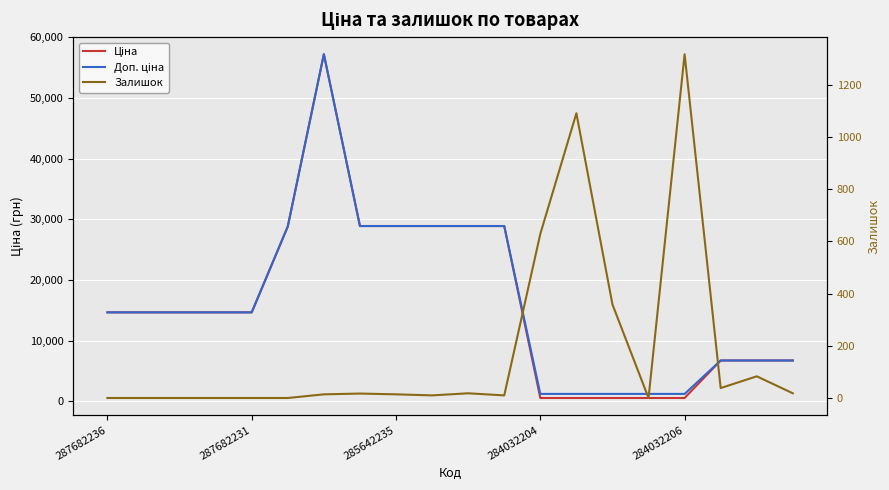

True or false: Залишок has more than 1 points higher than both neighbors.

True